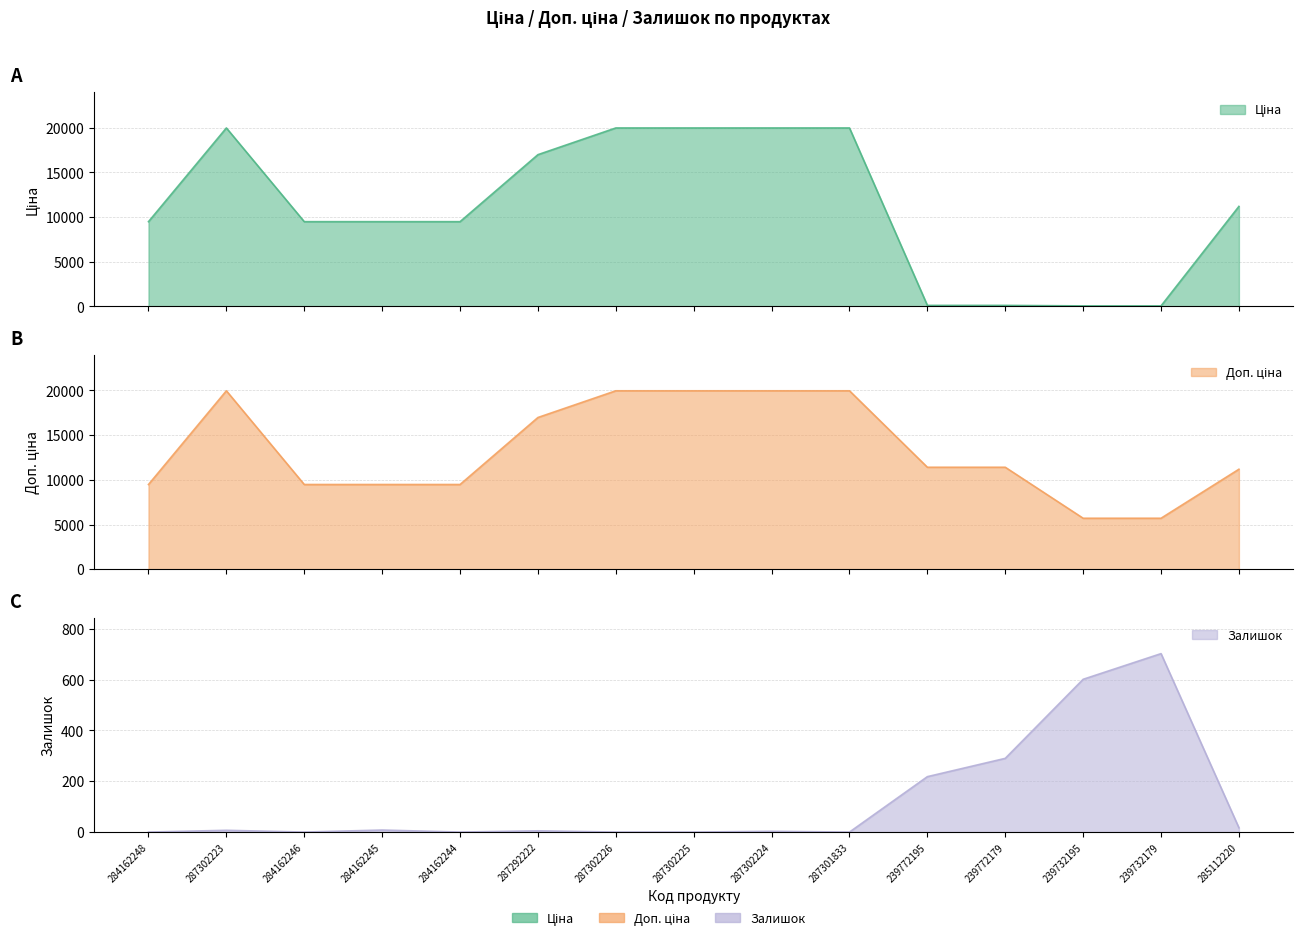

Reading left to right, extract all data points from this chart.

Ціна: 284162248=9480.1	287302223=19964.2	284162246=9480.1	284162245=9480.1	284162244=9480.1	287292222=16976.3	287302226=19964.2	287302225=19964.2	287302224=19964.2	287301833=19964.2	239772195=114.1	239772179=114.1	239732195=57.0	239732179=57.0	285112220=11188.2
Доп. ціна: 284162248=9480.1	287302223=19964.2	284162246=9480.1	284162245=9480.1	284162244=9480.1	287292222=16976.3	287302226=19964.2	287302225=19964.2	287302224=19964.2	287301833=19964.2	239772195=11410.0	239772179=11410.0	239732195=5705.0	239732179=5705.0	285112220=11188.2
Залишок: 284162248=0.0	287302223=7.0	284162246=0.0	284162245=8.0	284162244=0.0	287292222=5.0	287302226=0.0	287302225=0.0	287302224=3.0	287301833=0.0	239772195=218.0	239772179=290.0	239732195=601.0	239732179=702.0	285112220=17.0